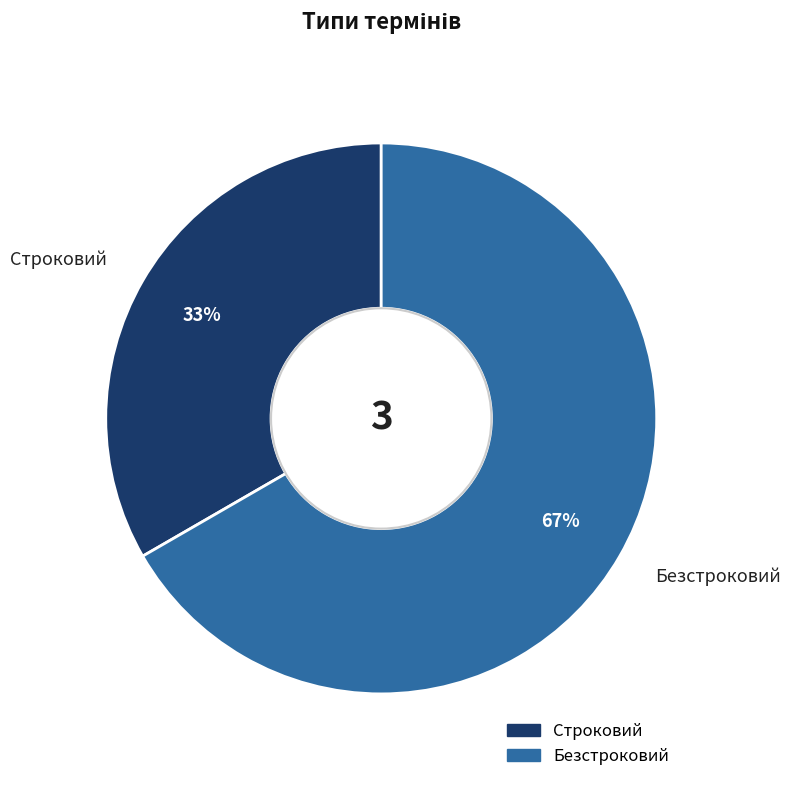

To the nearest percent, what is the combined percentage of Безстроковий and Строковий?

100%